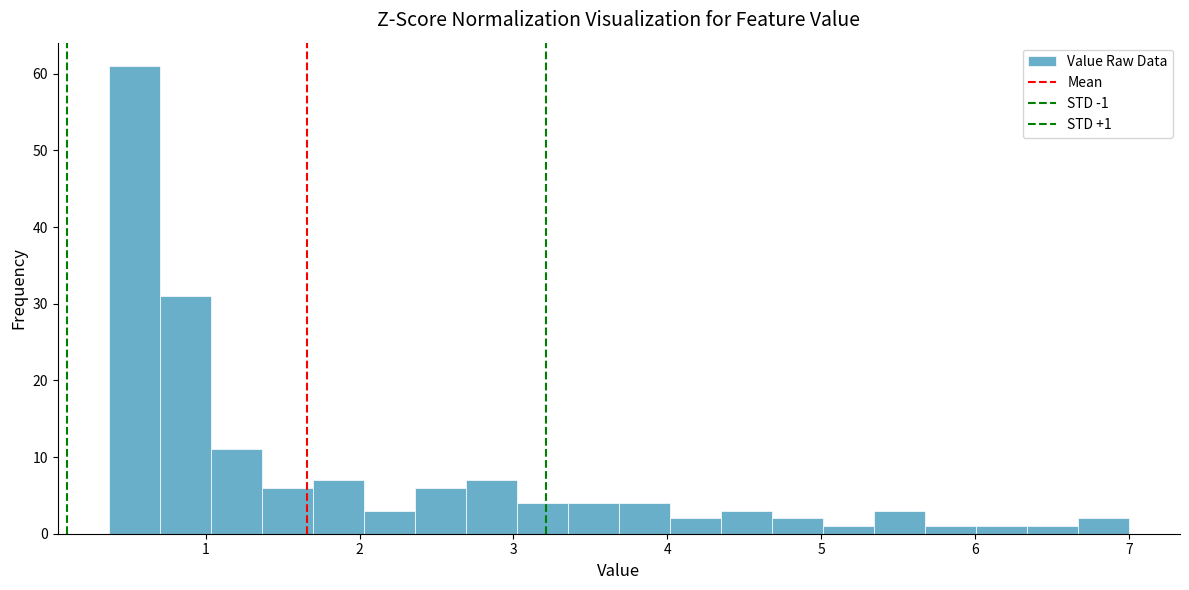

Around what value on the x-axis is the tallest bar? Give the approximate position of its centre, as read against the axis.

0.5